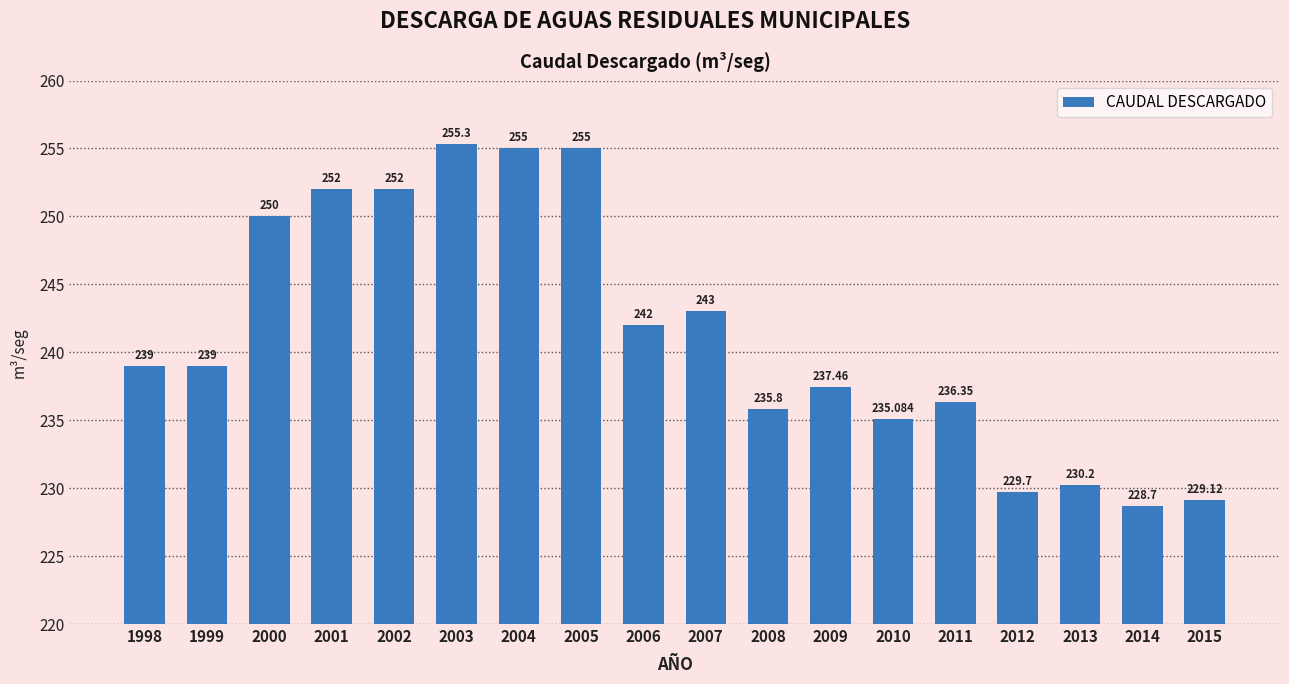

What is the value of the 11th bar from the left?

235.8